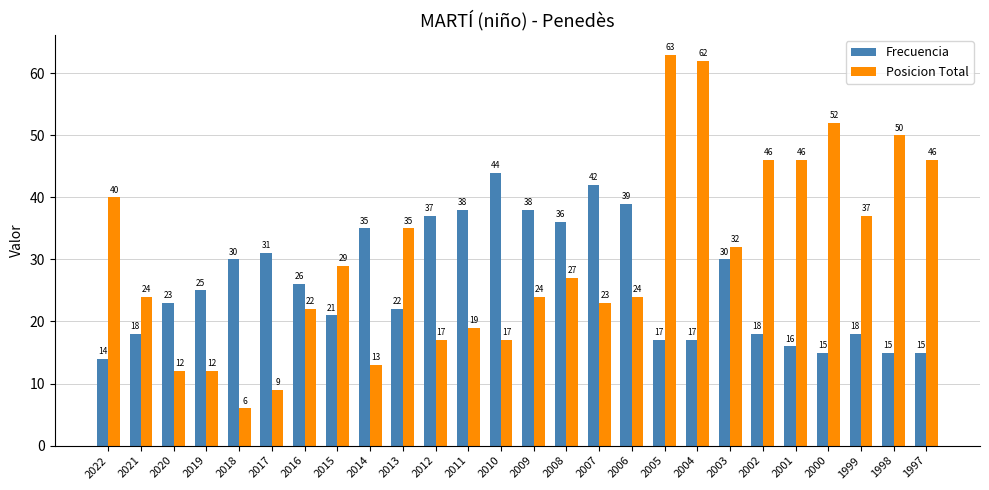

What is the total value across all series at 2013?

57